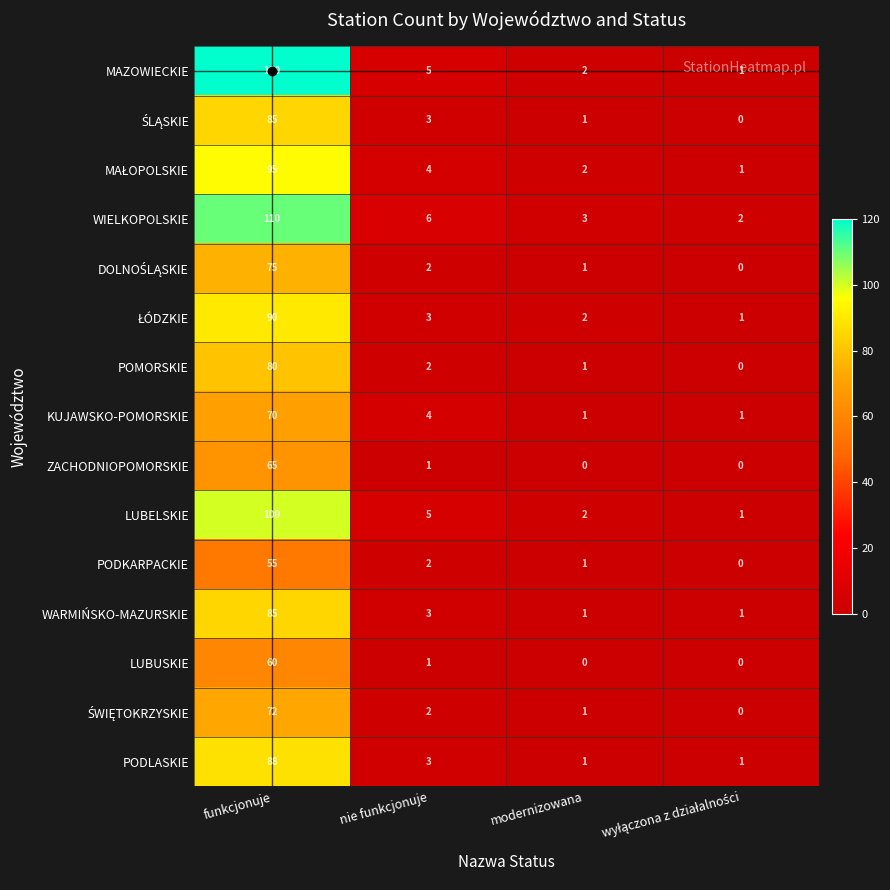

What is the total value across all series at modernizowana?

19